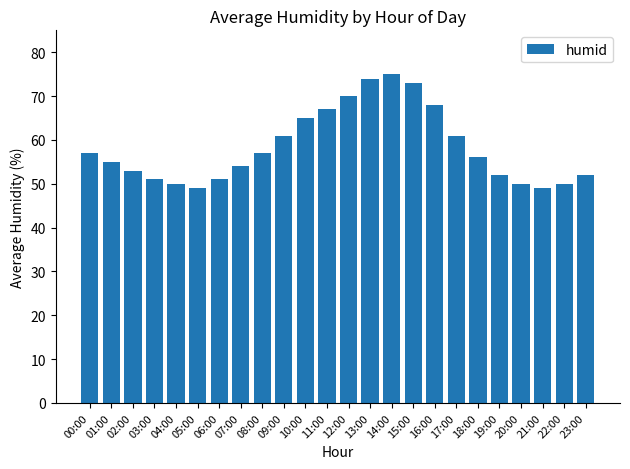

True or false: the data shows 68 at 23:00.

False